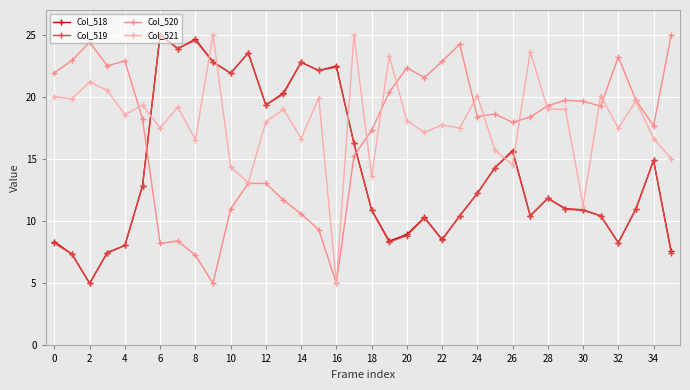

How many times do Col_520 and Col_518 cross each other?

2